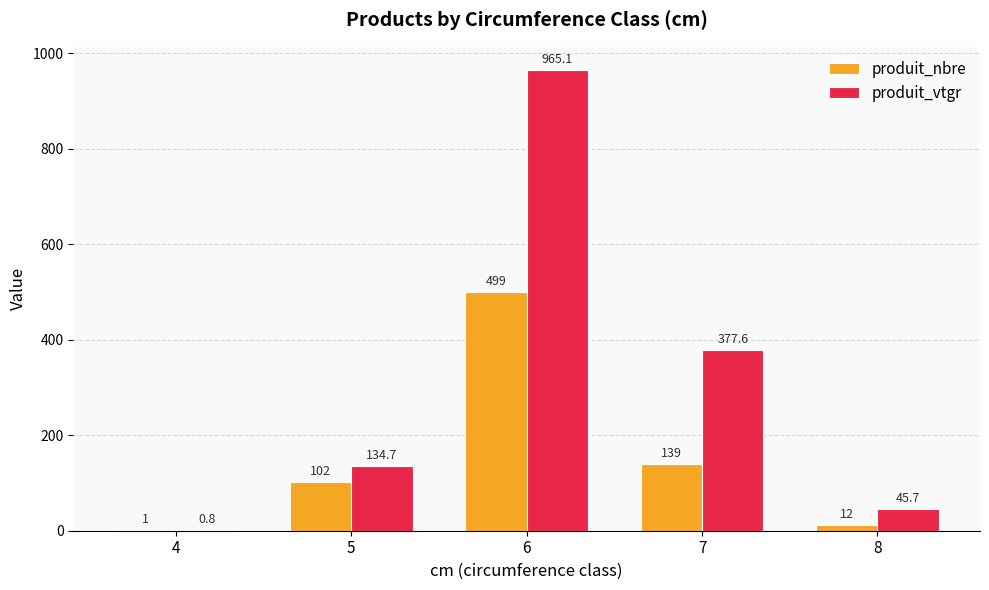

Is it true that produit_nbre equals 499.0 at 6?

True